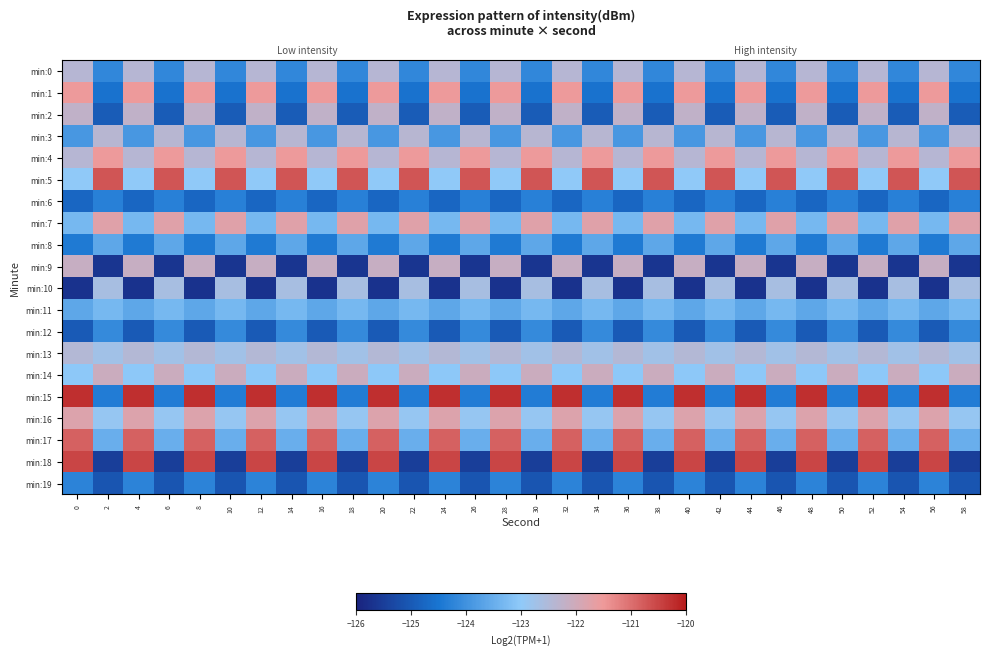

Read the min:13 value at 58.

-122.7